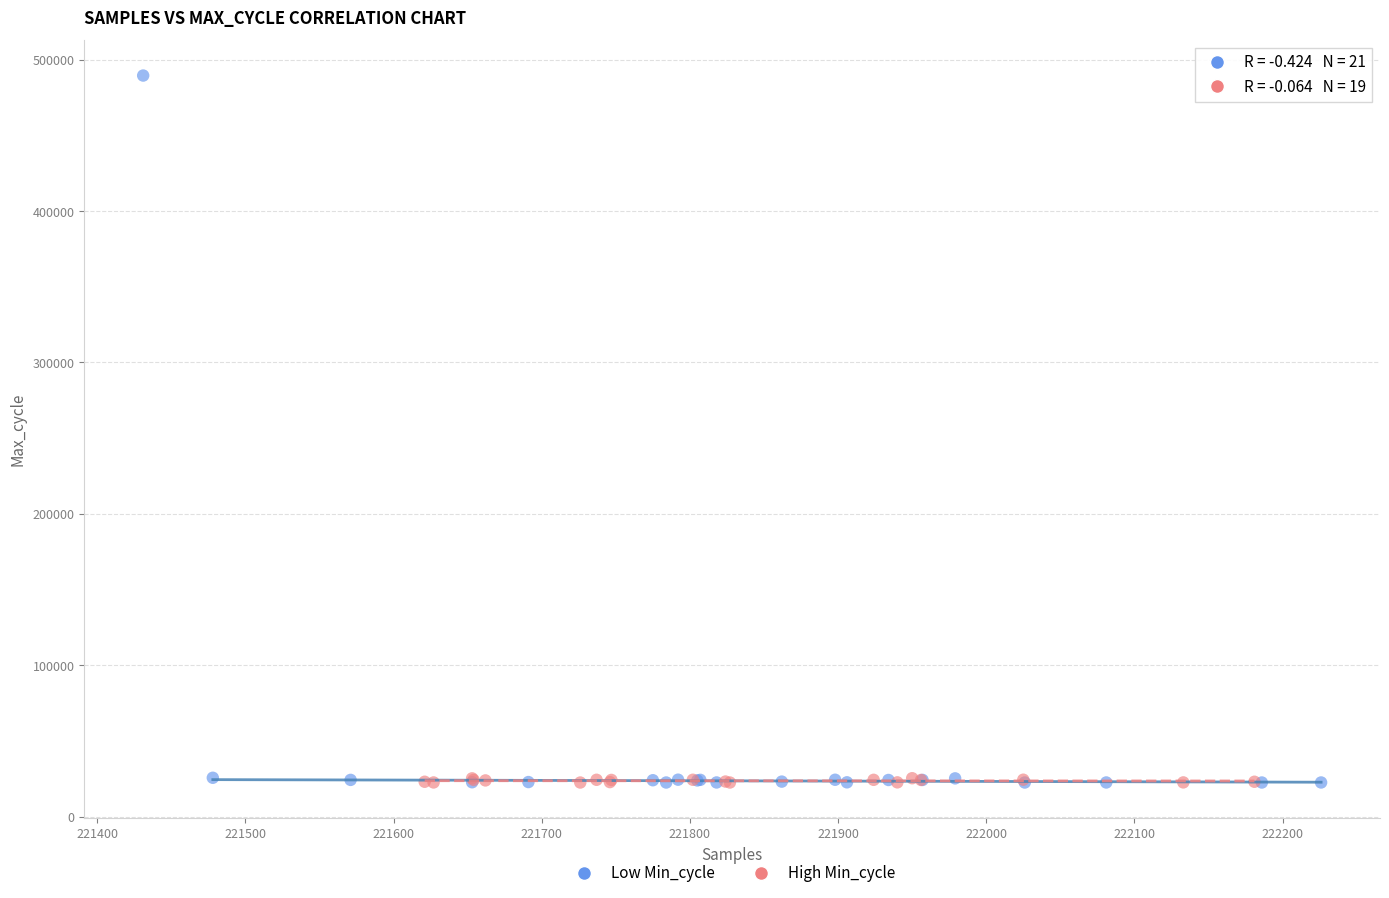

What are all the series names shown in the legend?

Low Min_cycle, High Min_cycle